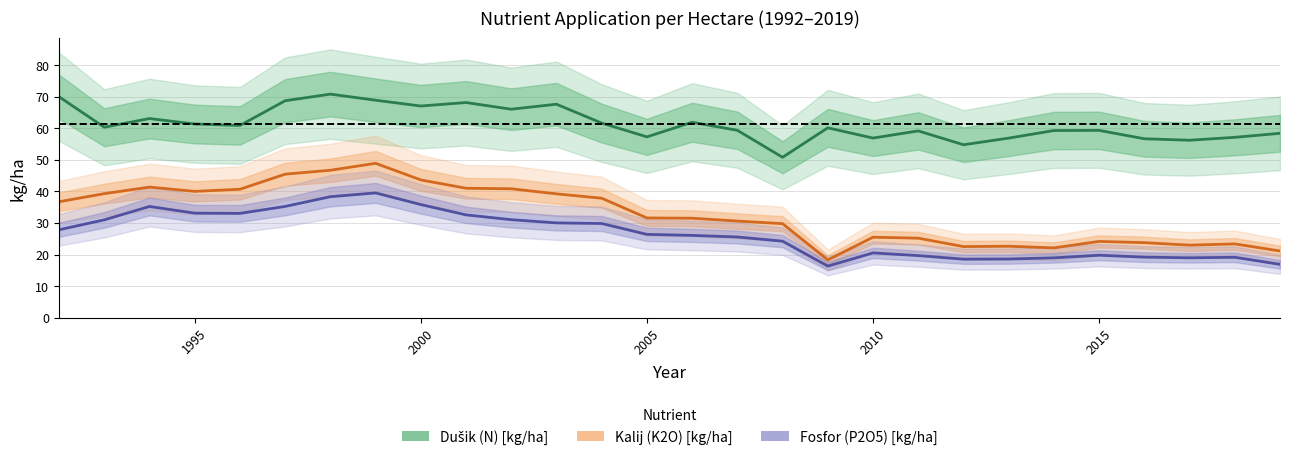

At how many categories does at least one series exceed 25?

28